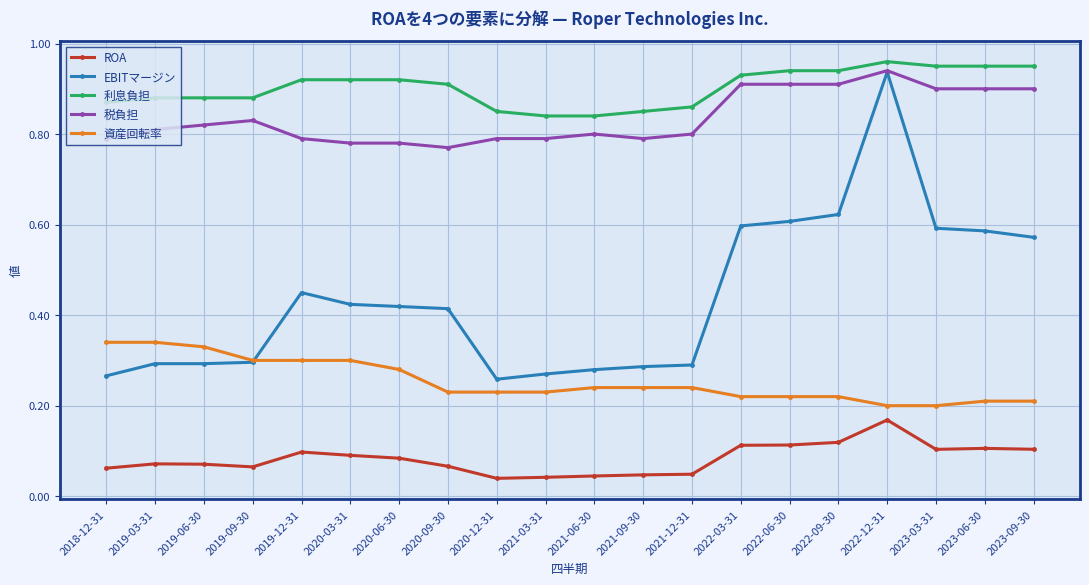

What is the difference between the maximum and minimum values in the EBITマージン series?

0.7